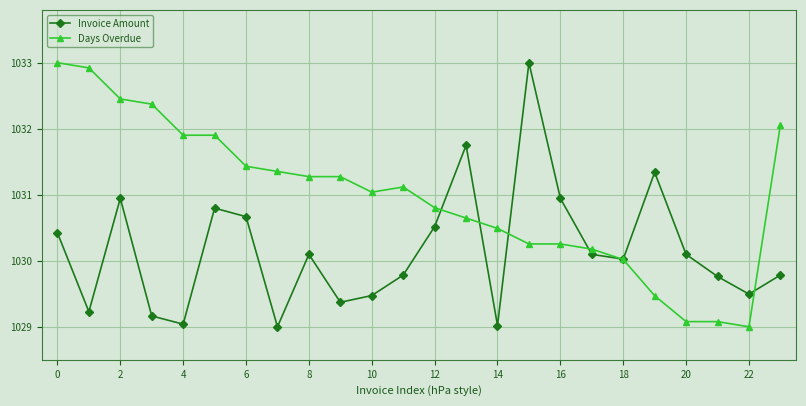

List the series in order of their overall mean, highest first.

Days Overdue, Invoice Amount